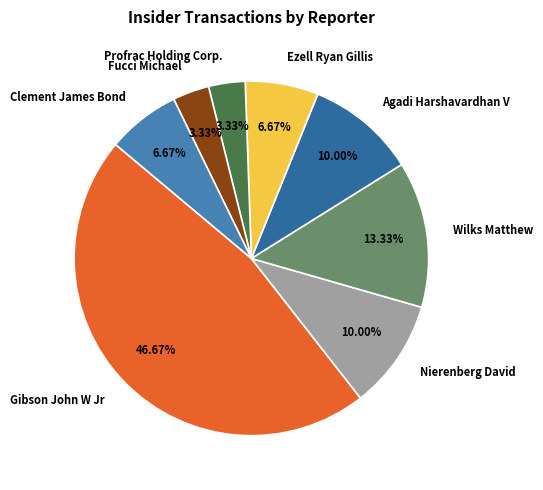

True or false: Gibson John W Jr accounts for 47% of the total.

True